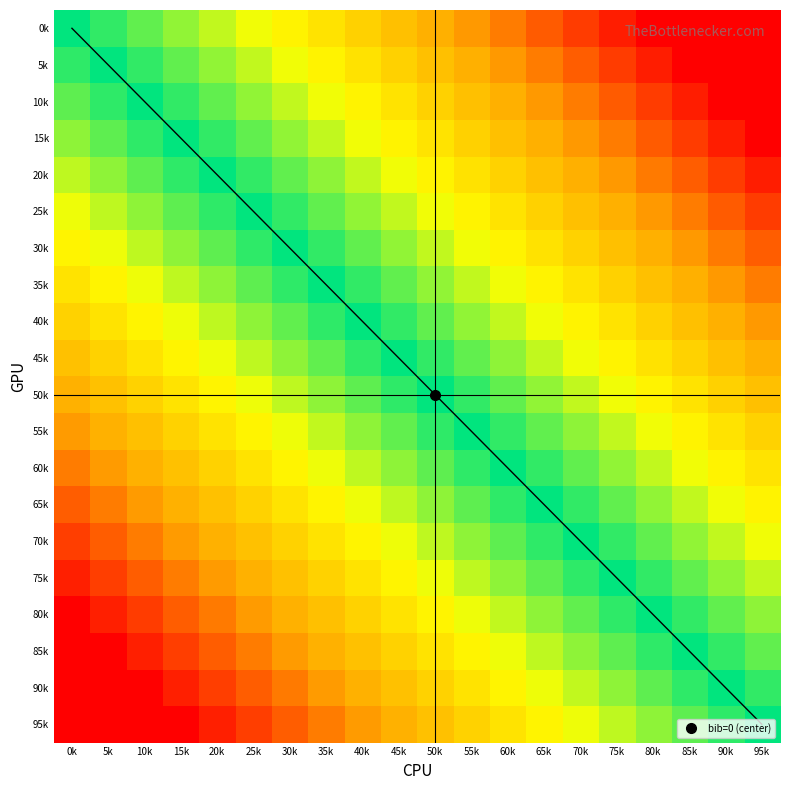

Which has a higher value, 30k or 35k?

35k